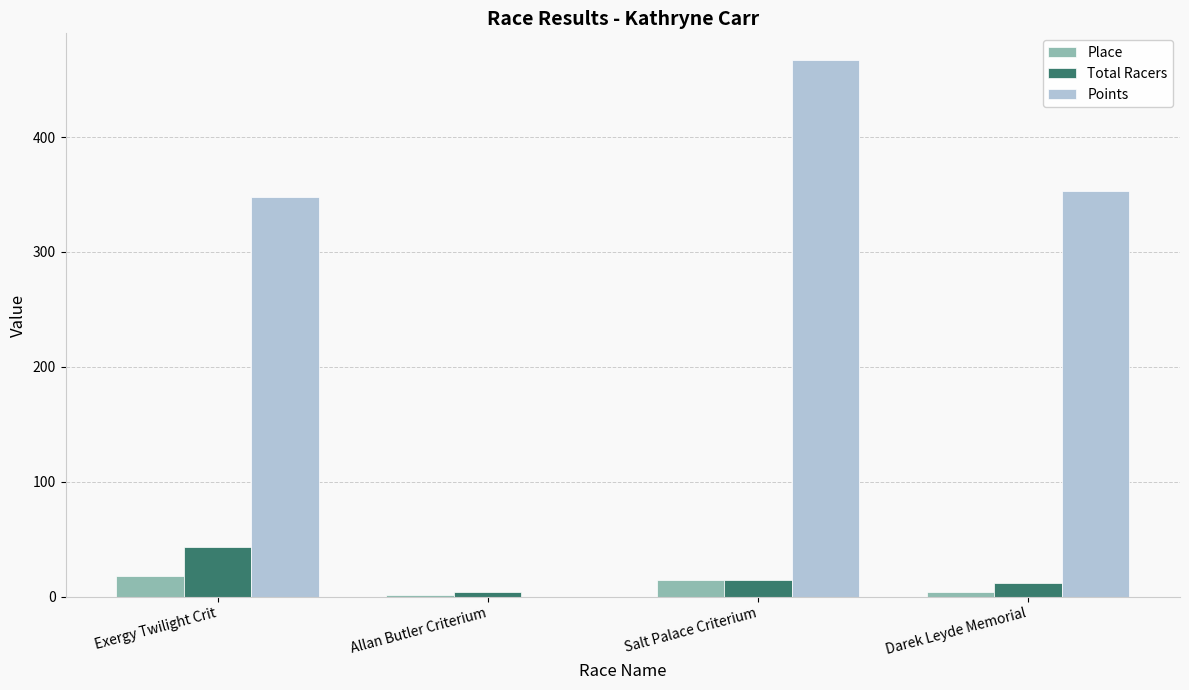

Is the value of Place at Darek Leyde Memorial greater than the value of Total Racers at Exergy Twilight Crit?

No